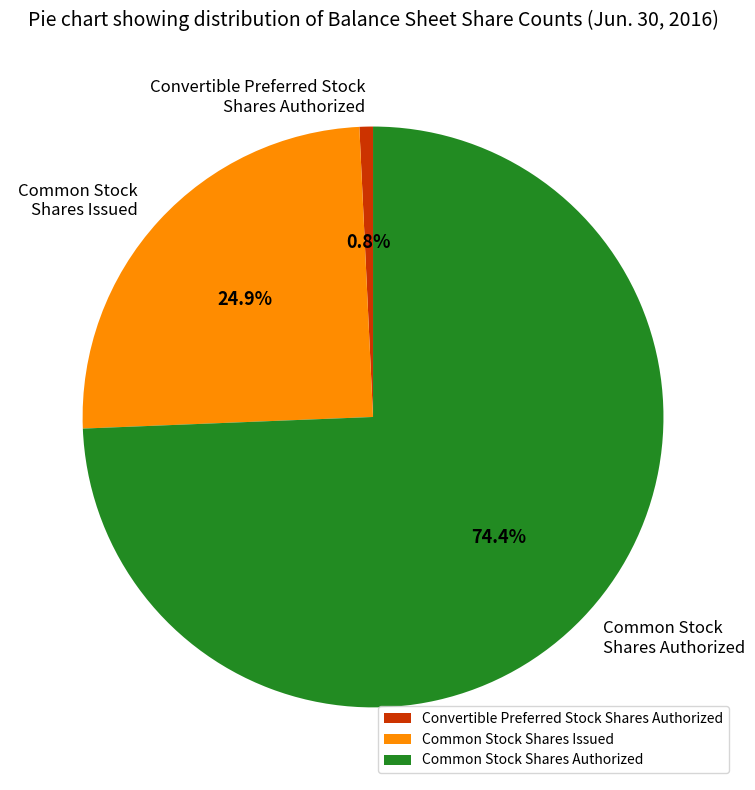

Is the sum of Convertible Preferred Stock Shares Authorized and Common Stock Shares Issued greater than half?

No